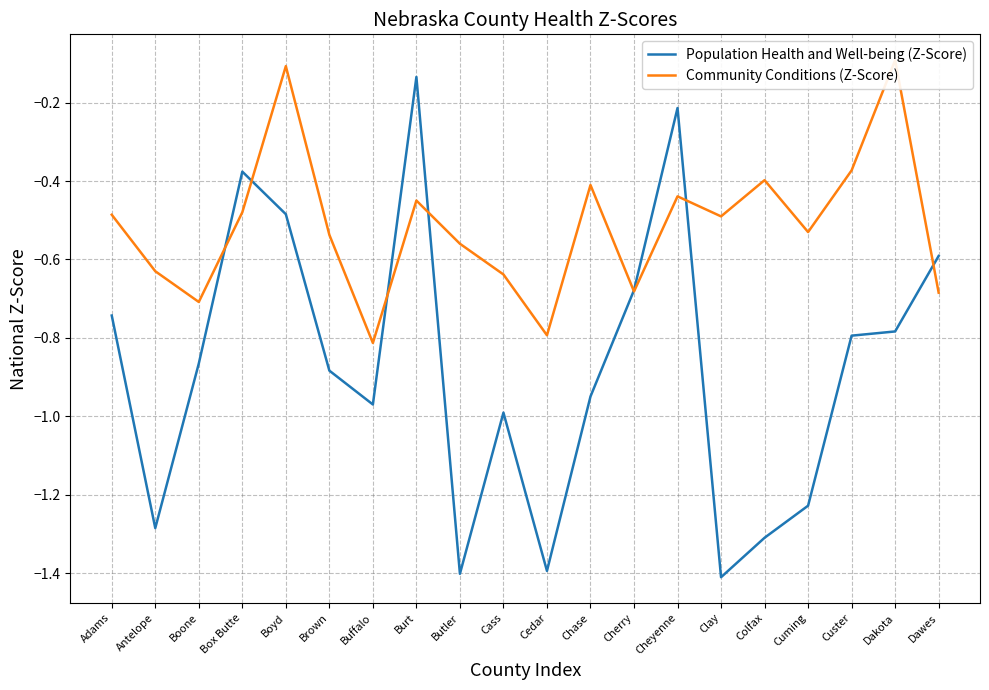

Which category has the highest value in the Community Conditions (Z-Score) series?

Dakota